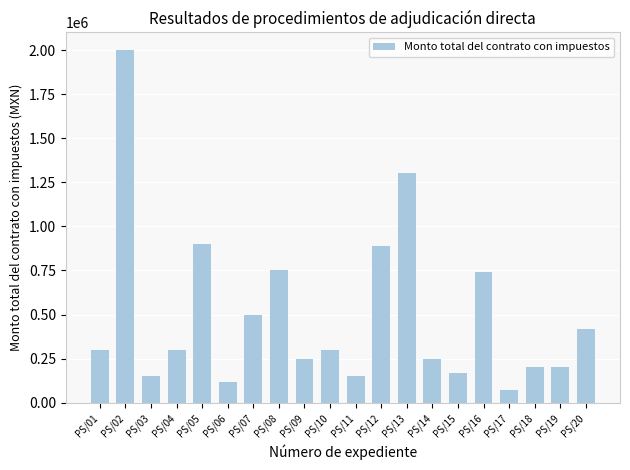

Reading left to right, what are all the values shown in this chart?

300000	2000000	150000	300000	900000	120000	500000	750000	250000	300000	150000	890000	1300000	250000	170000	740000	70000	200000	200000	420000